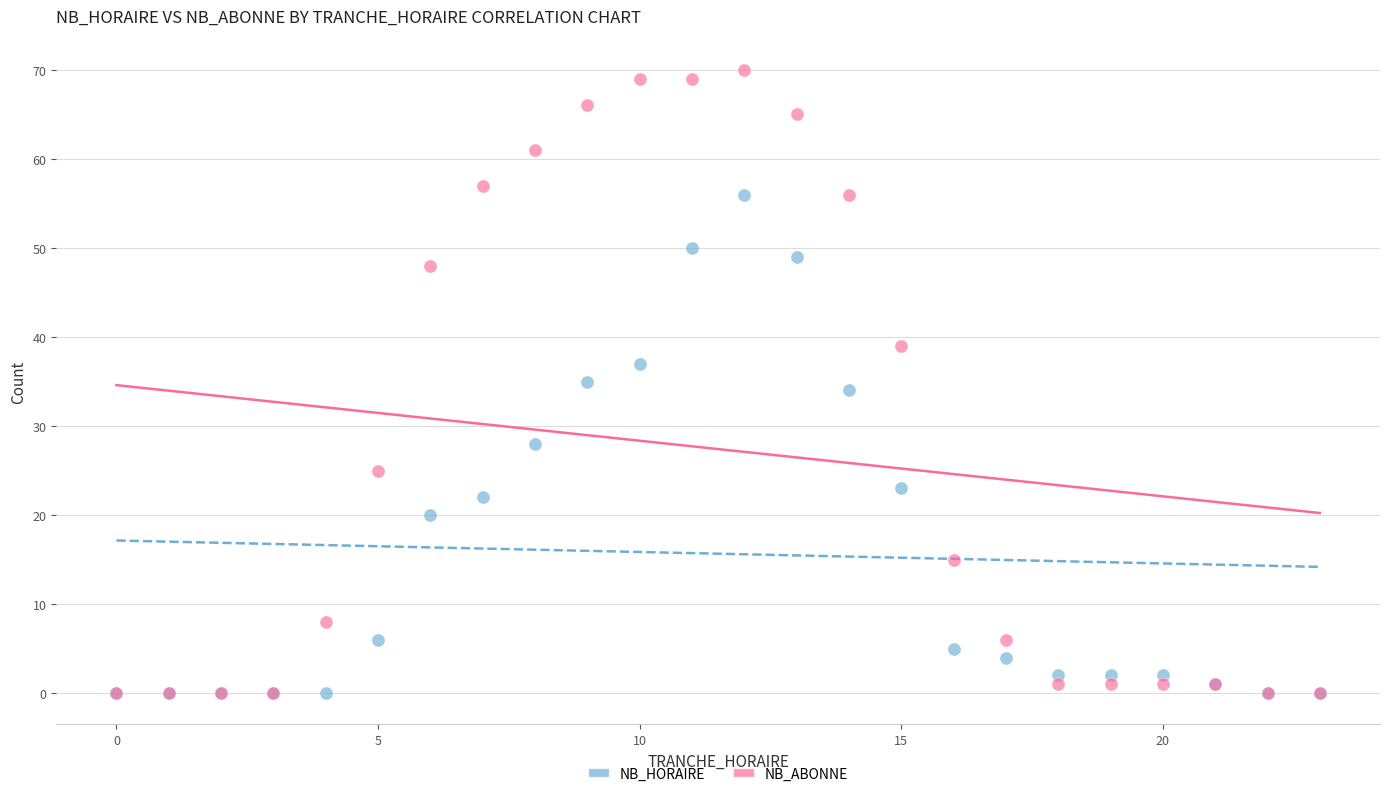

What are all the series names shown in the legend?

NB_HORAIRE, NB_ABONNE